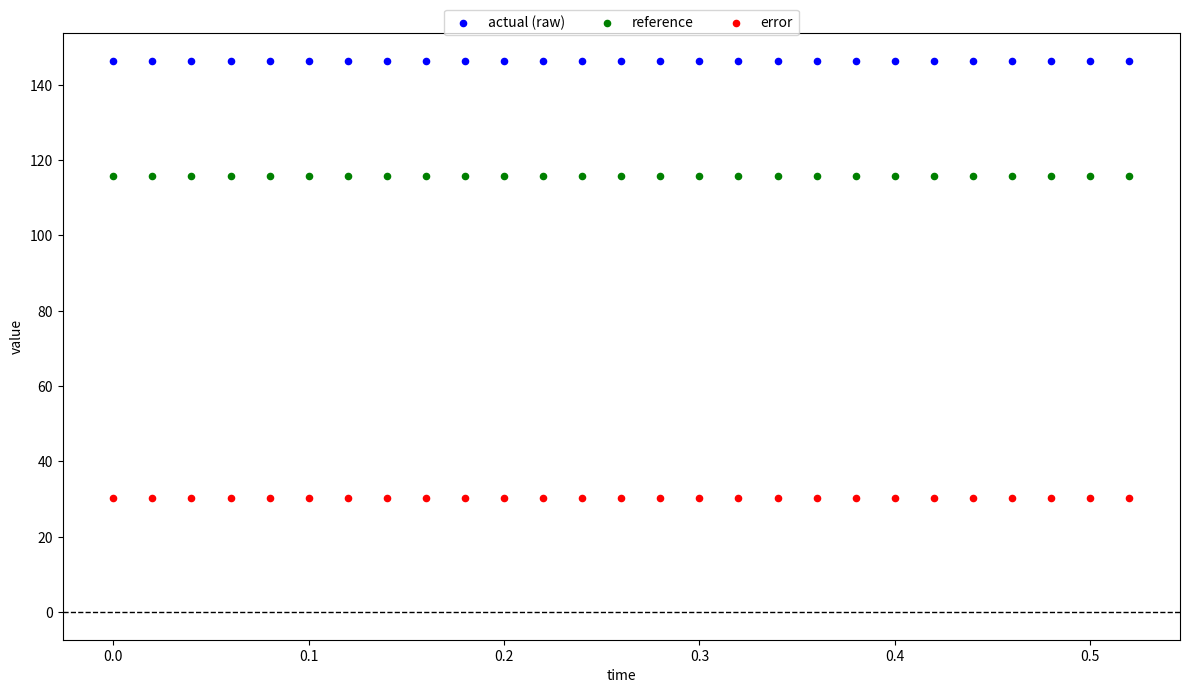

Which series reaches the maximum Y coordinate?

actual (raw)